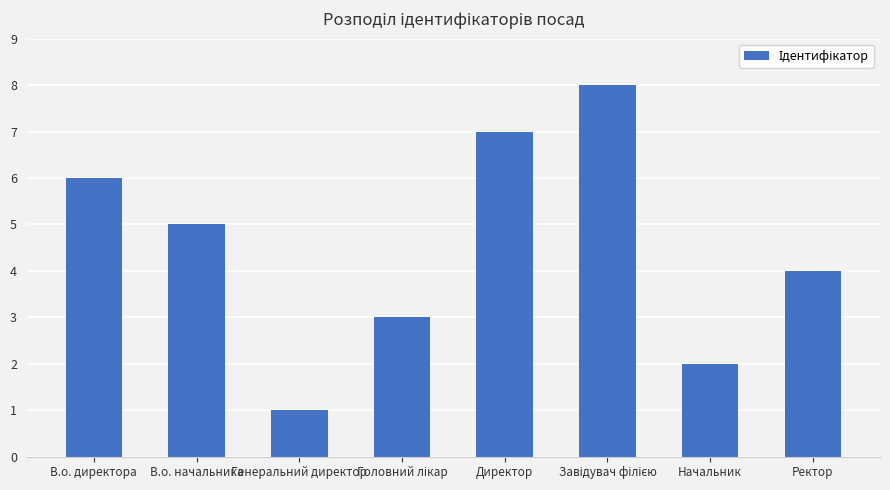

Reading right to left, what are all the values shown in this chart?

4	2	8	7	3	1	5	6